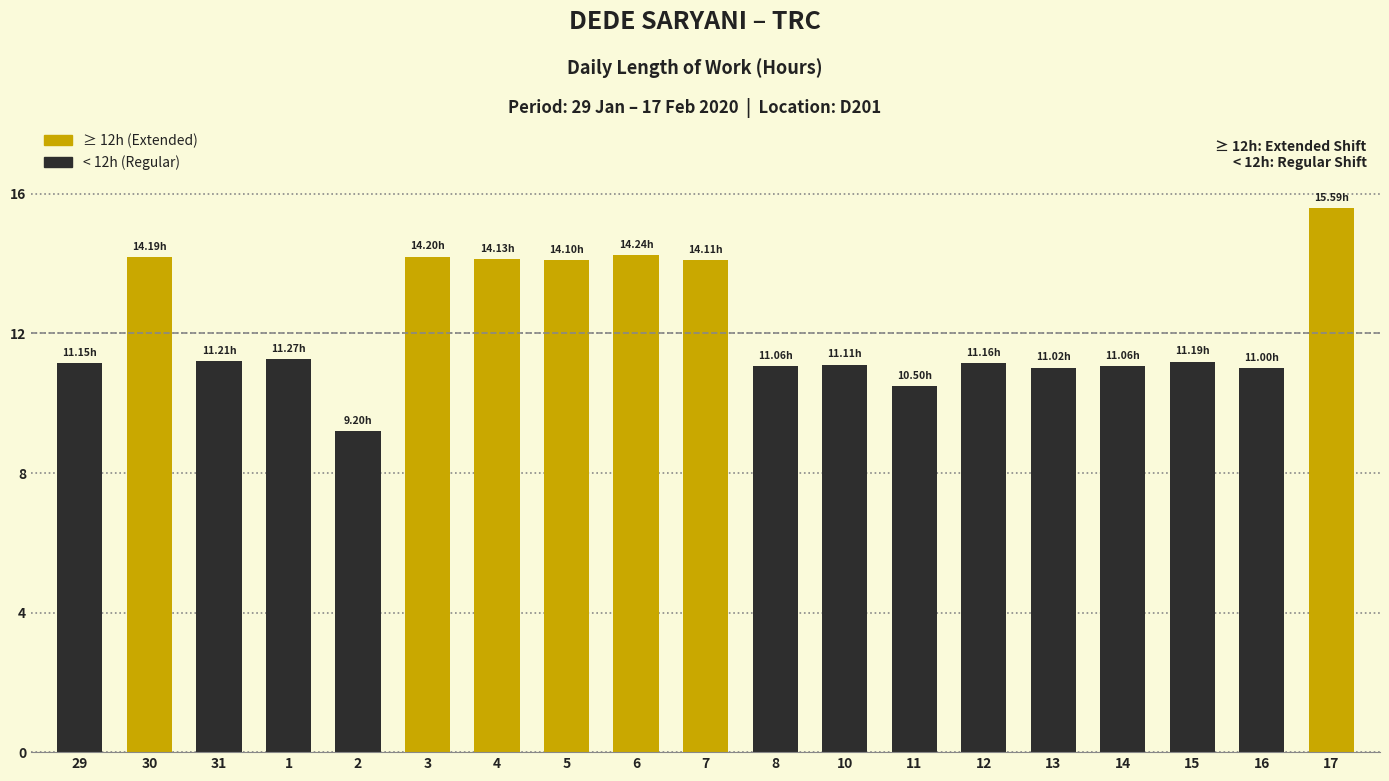

What is the change in value from 1 to 5?

+2.8